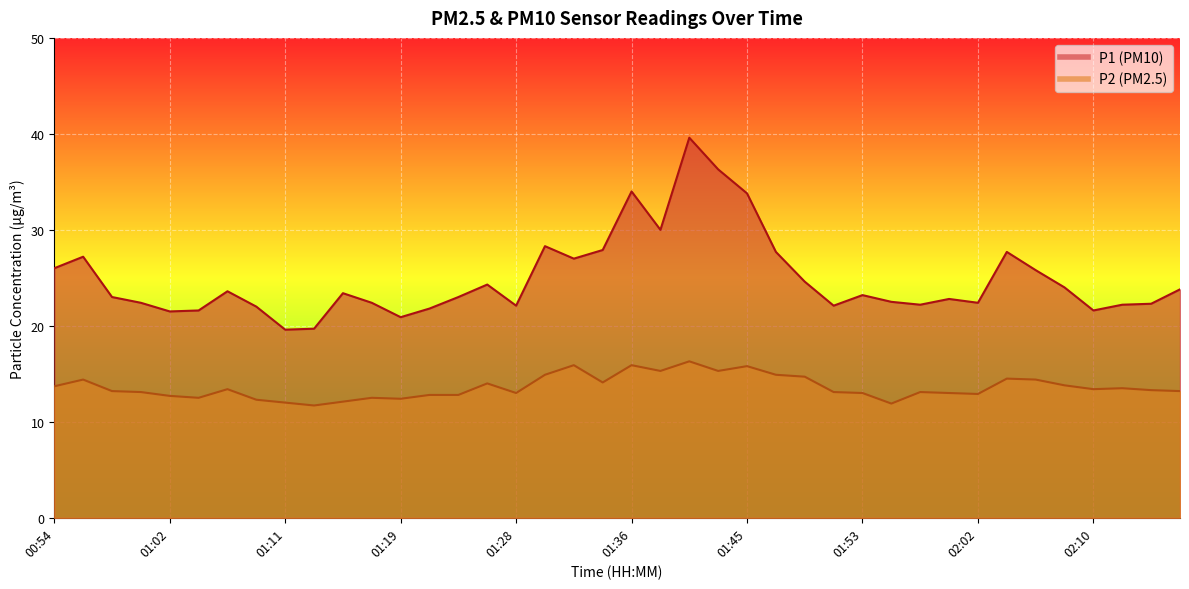

What is the sum of all P1 values?

996.3